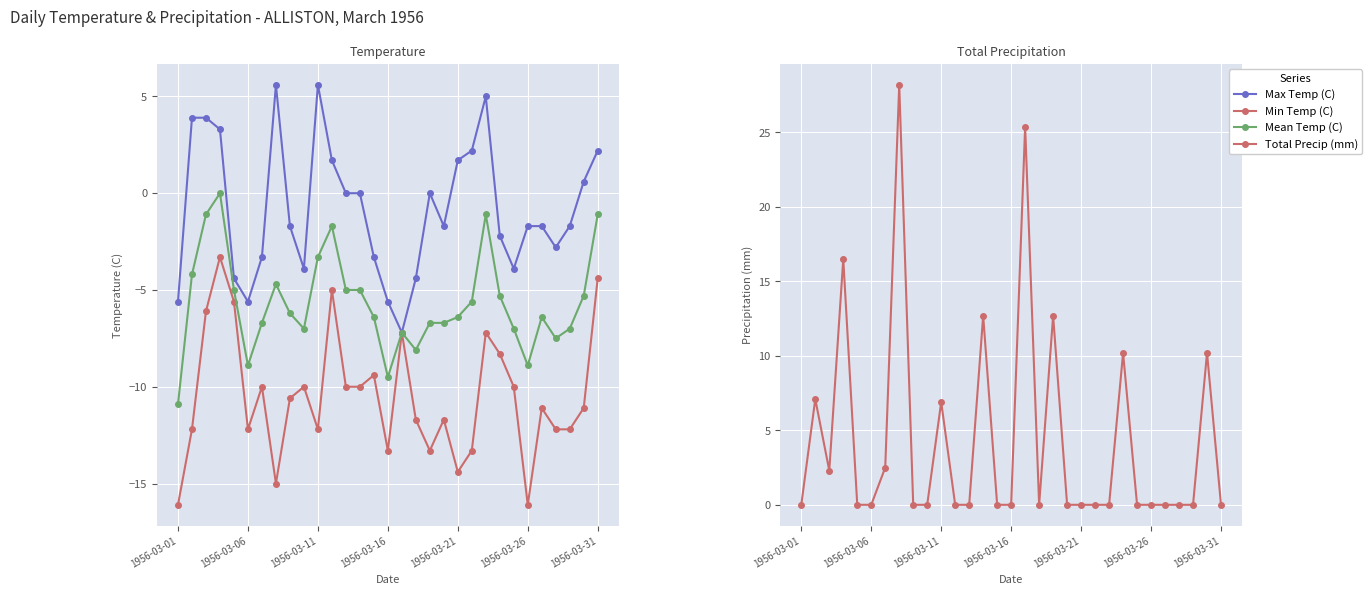

How many lines are shown in the chart?

4